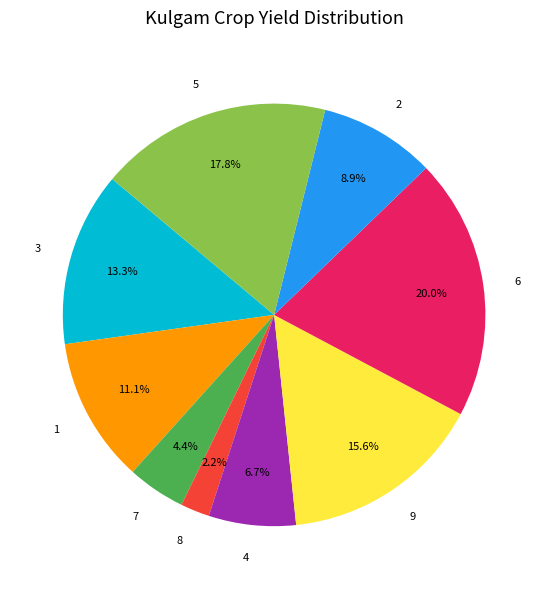

How much of the chart is everything except 2?

91.1%